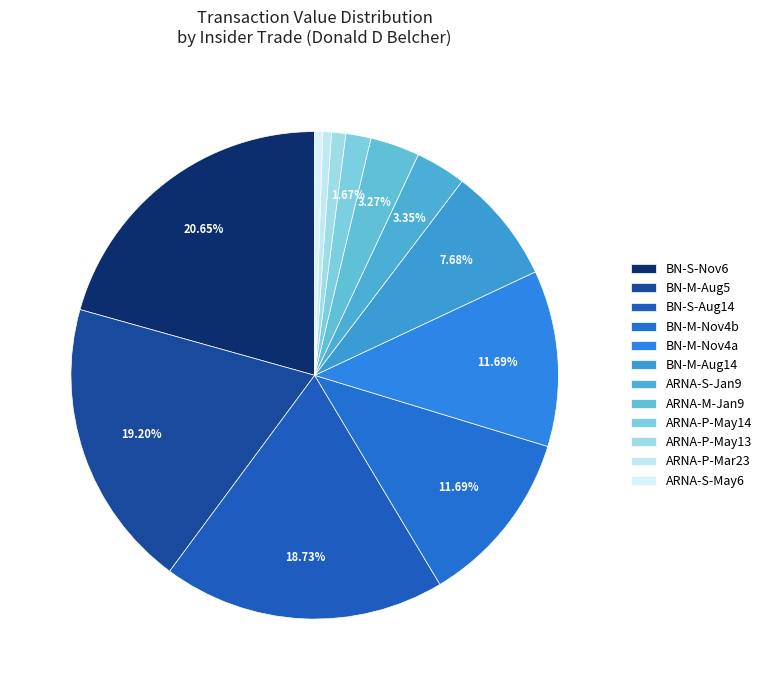

Count the number of slices in the pie.

12